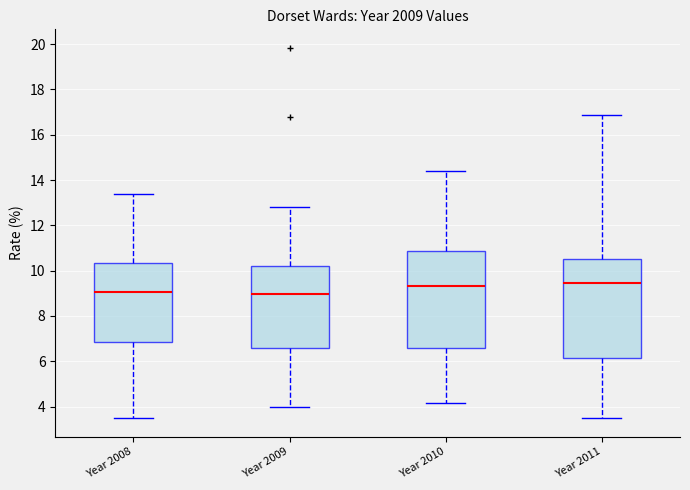

Where is the upper edge of the box for Year 2010 on the y-axis? The values are not printed on the chart, so give them approximately, as read against the axis.

10.8